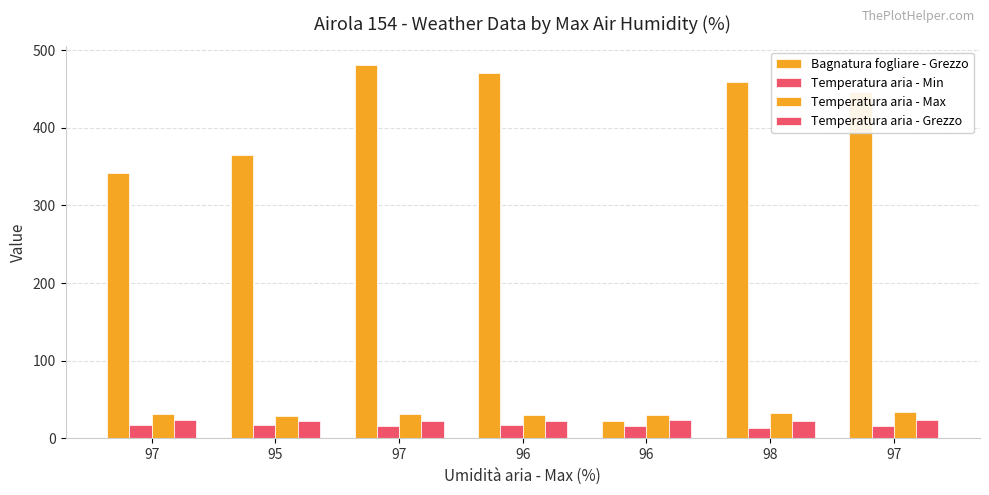

How many distinct data groups are displayed?

4